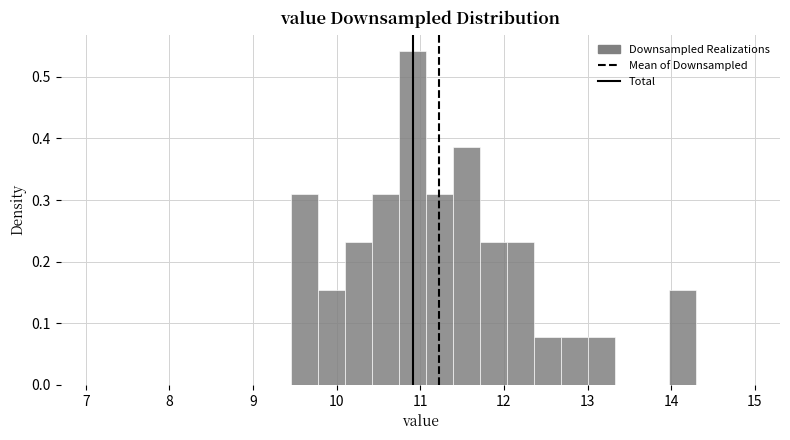

Around what value on the x-axis is the tallest bar? Give the approximate position of its centre, as read against the axis.

10.9